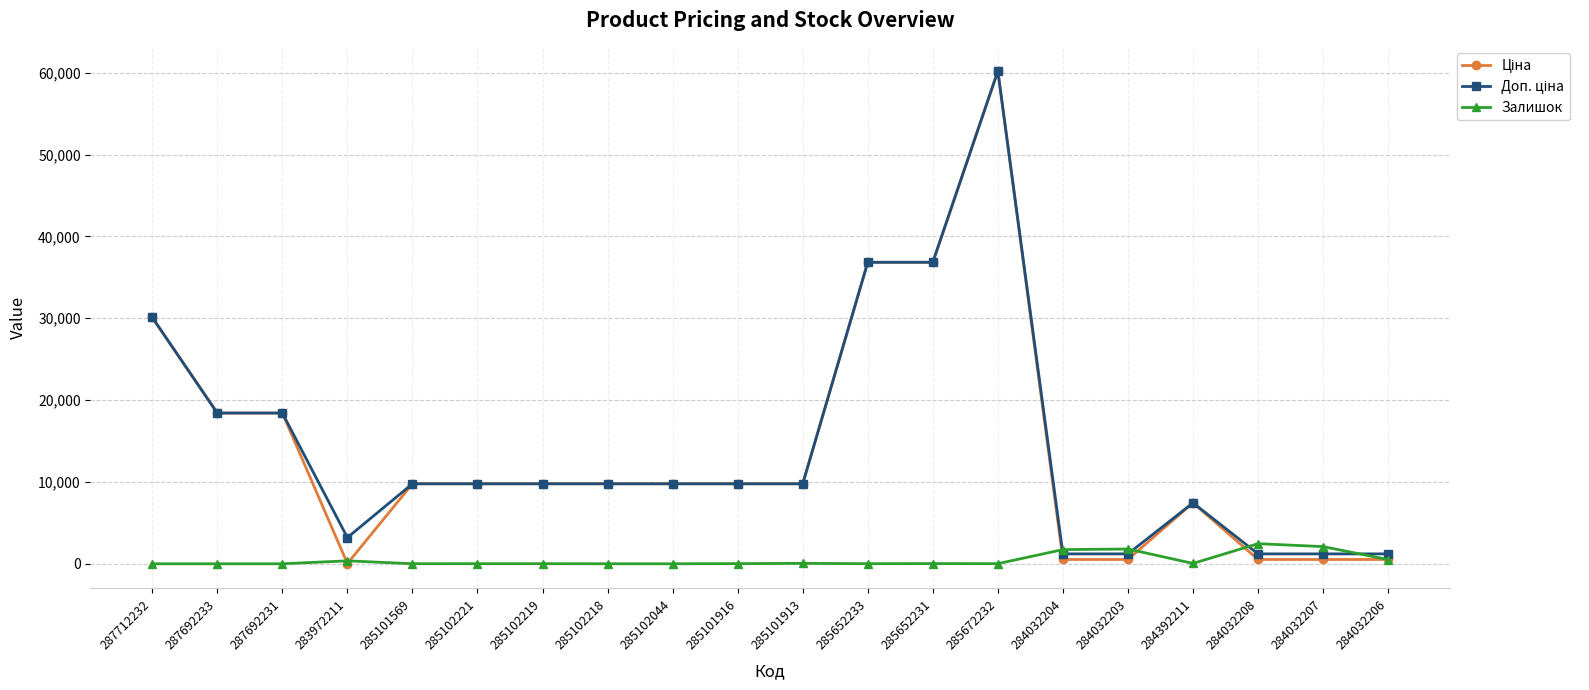

Does the chart display data point markers on the line(s)?

Yes